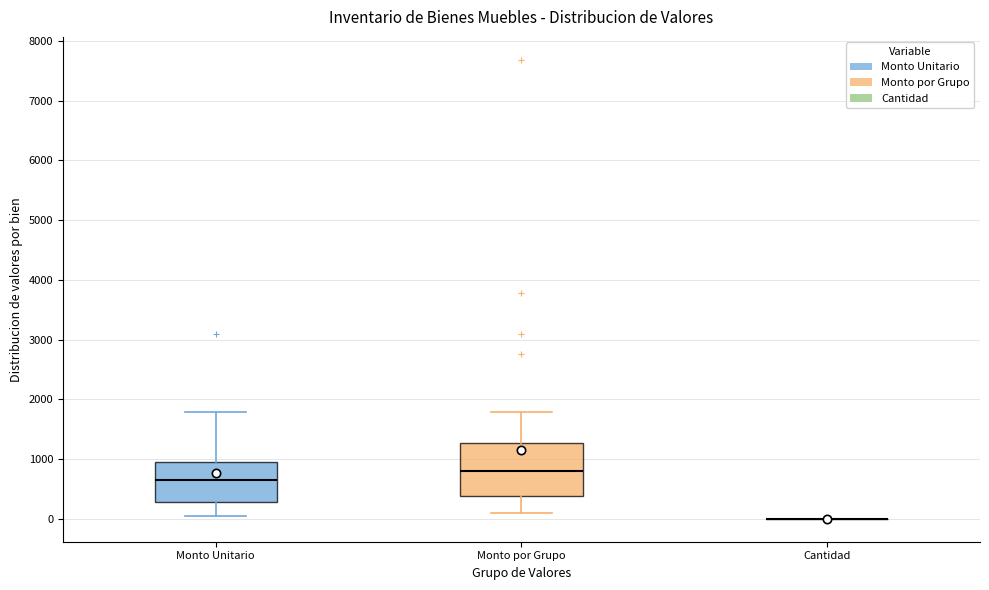

Reading left to right, read every box against the y-axis: the position of its median line, the range the box covers, and the ends of its whiskers. The values are not printed on the chart, so give them approximately, as read against the axis.

Monto Unitario: median 700, box 300 to 1000, whiskers 100 to 1800
Monto por Grupo: median 800, box 400 to 1300, whiskers 100 to 1800
Cantidad: box collapsed to a line at 0, whiskers 0 to 0